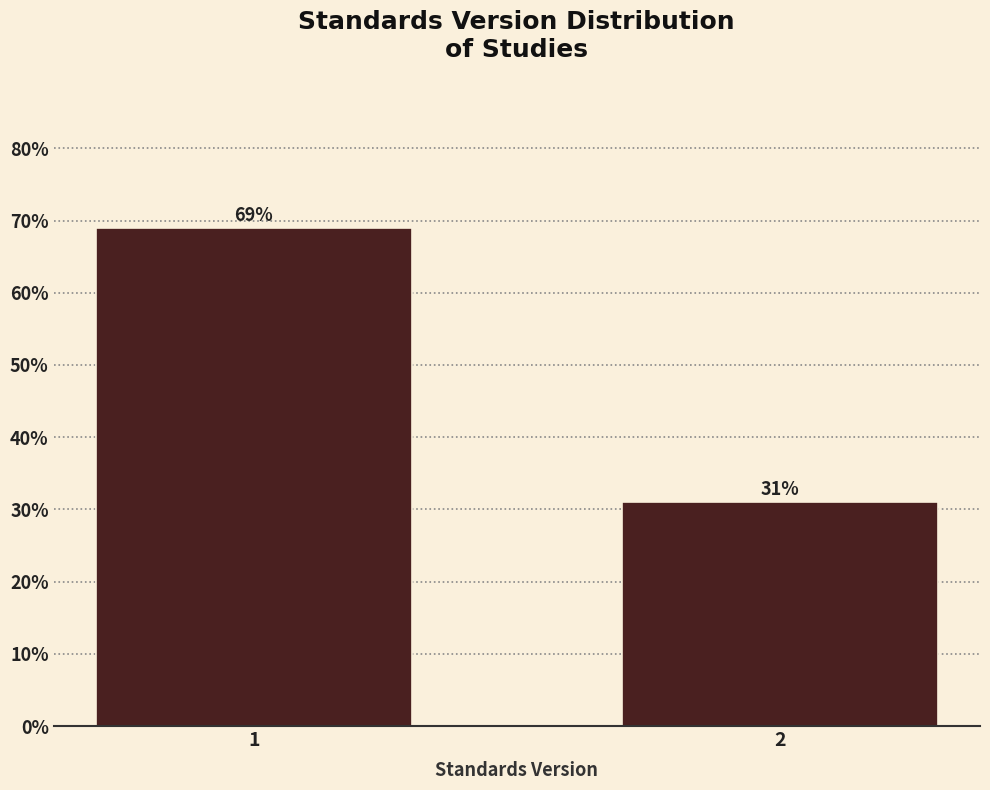

Approximately how many times larger is the value at 1 compared to 2?

2.2